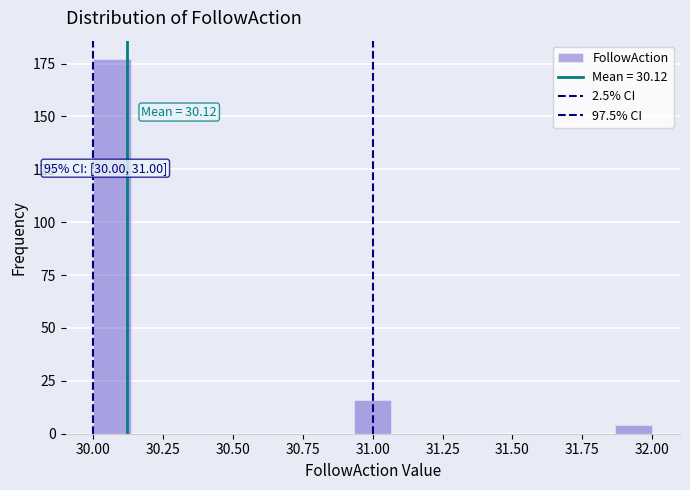

Around what value on the x-axis is the tallest bar? Give the approximate position of its centre, as read against the axis.

30.05